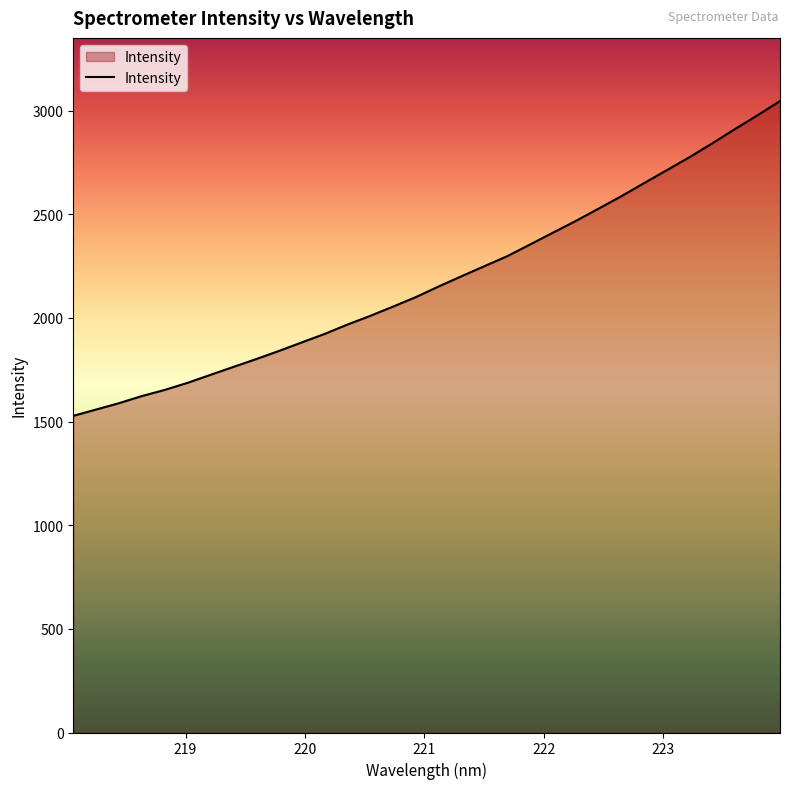

Does the chart display data point markers on the line(s)?

No